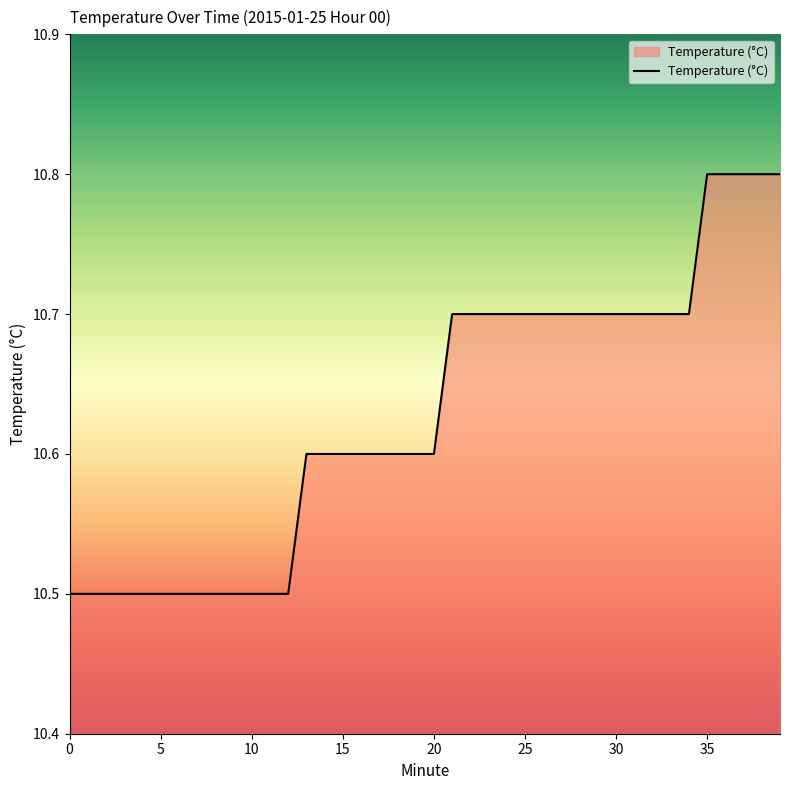

What is the minimum value shown in the chart?

10.5